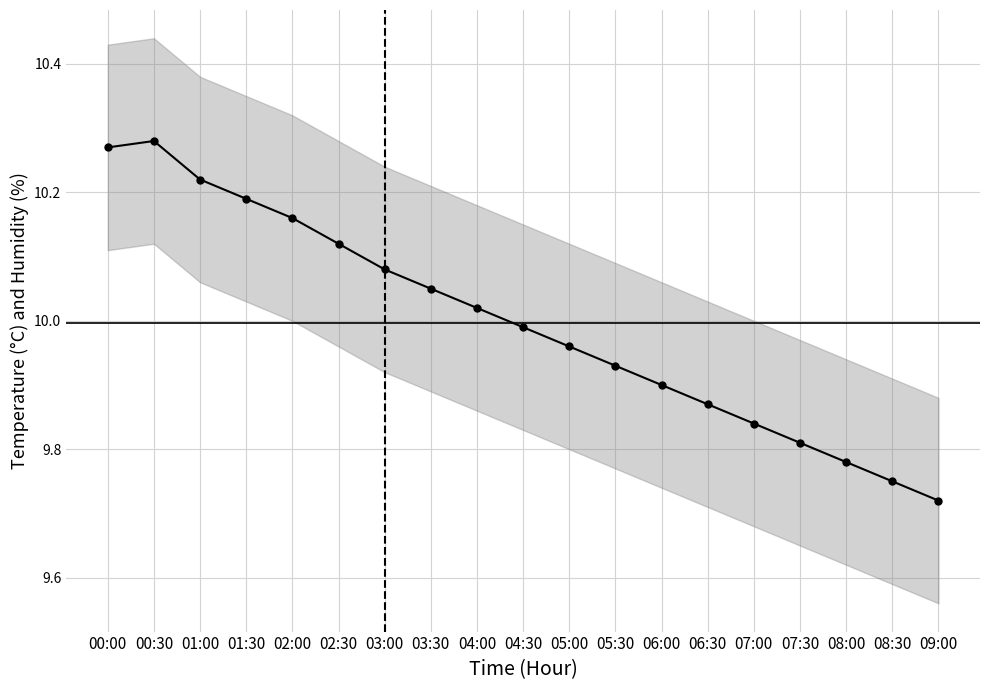

At which category does the chart reach its minimum across all series?

09:00